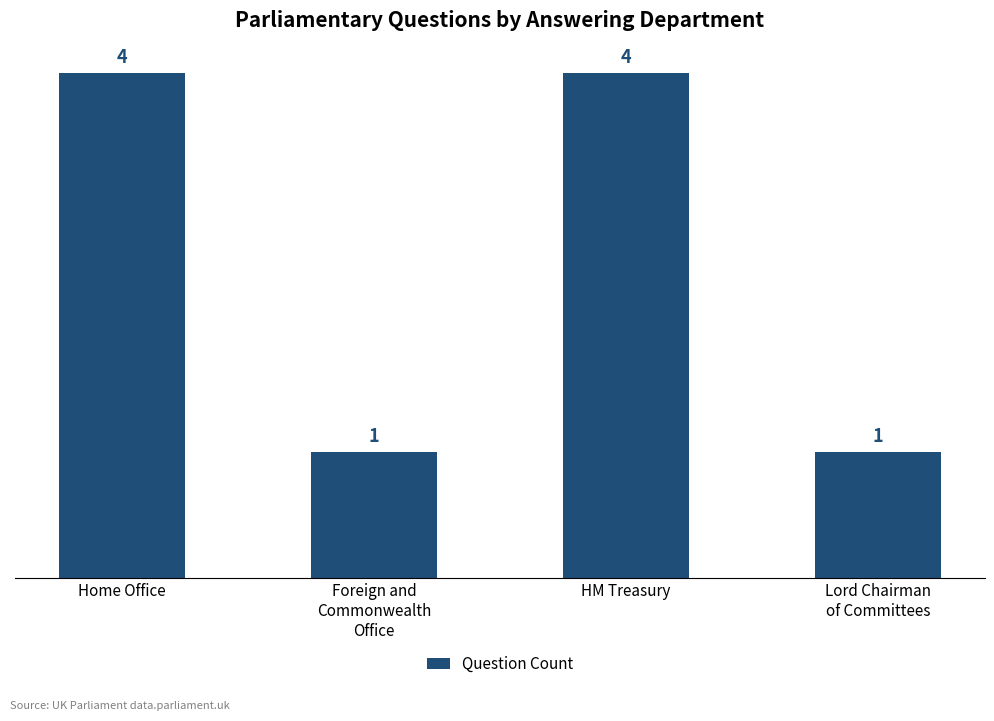

Are the bars horizontal?

No